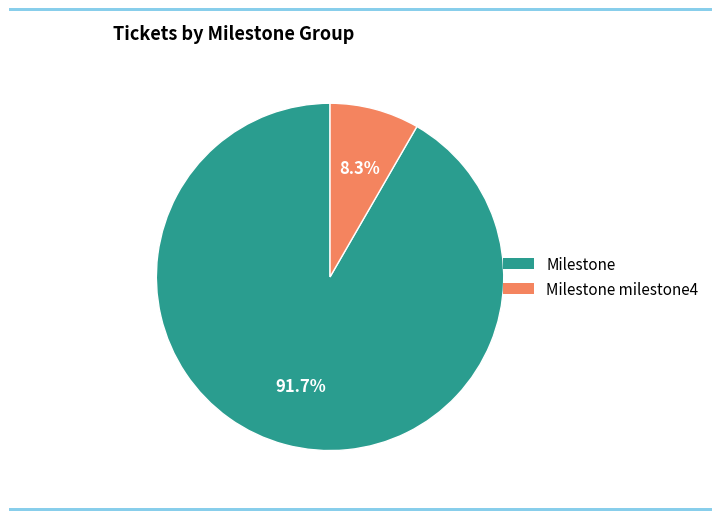

Does any single category account for the majority?

Yes